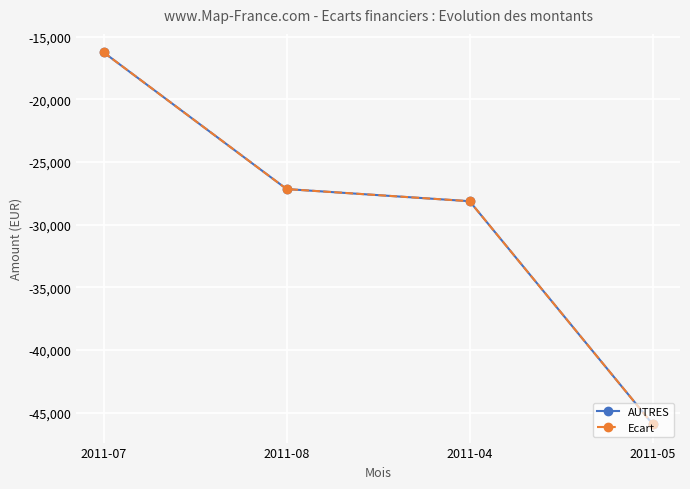

Does the chart have visible grid lines?

Yes